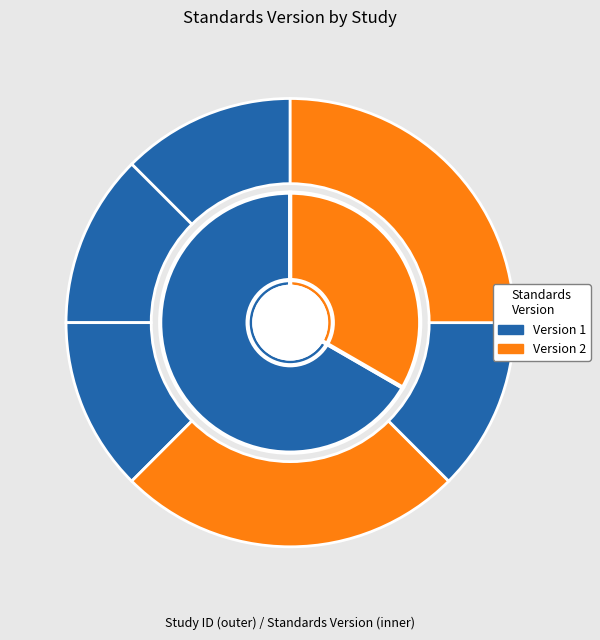

Which slice is the largest?

WWHV090061